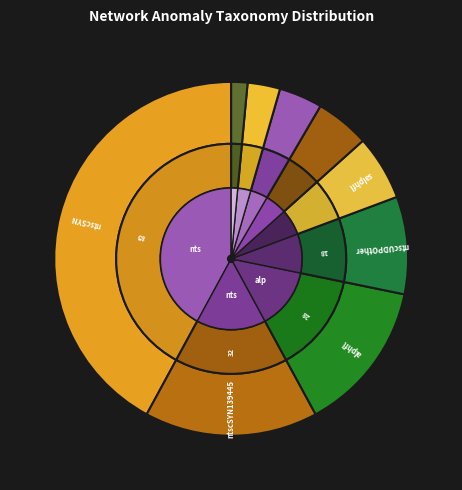

What is the largest slice in the pie chart?

ntscSYN